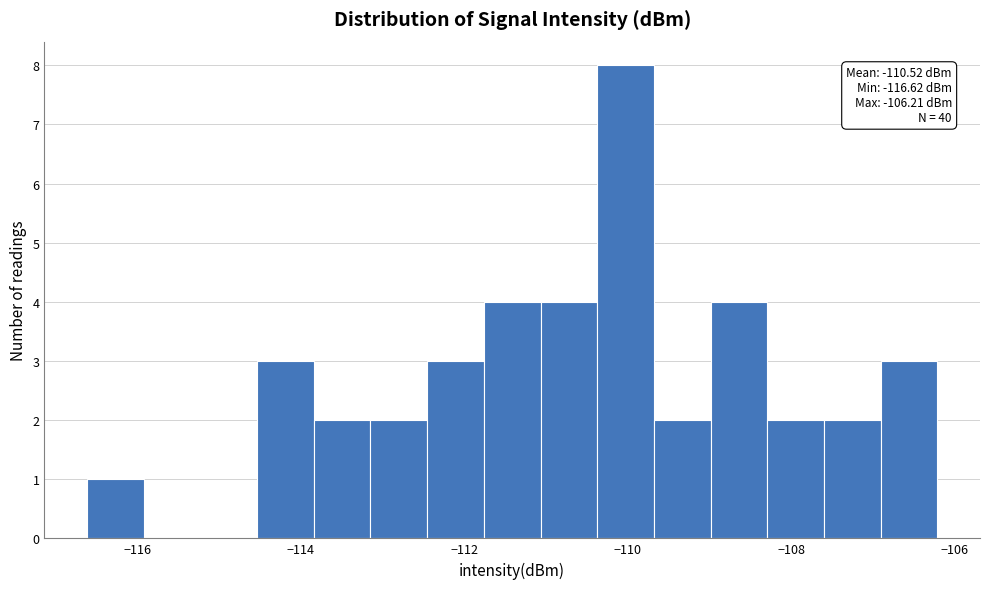

Around what value on the x-axis is the tallest bar? Give the approximate position of its centre, as read against the axis.

-110.0